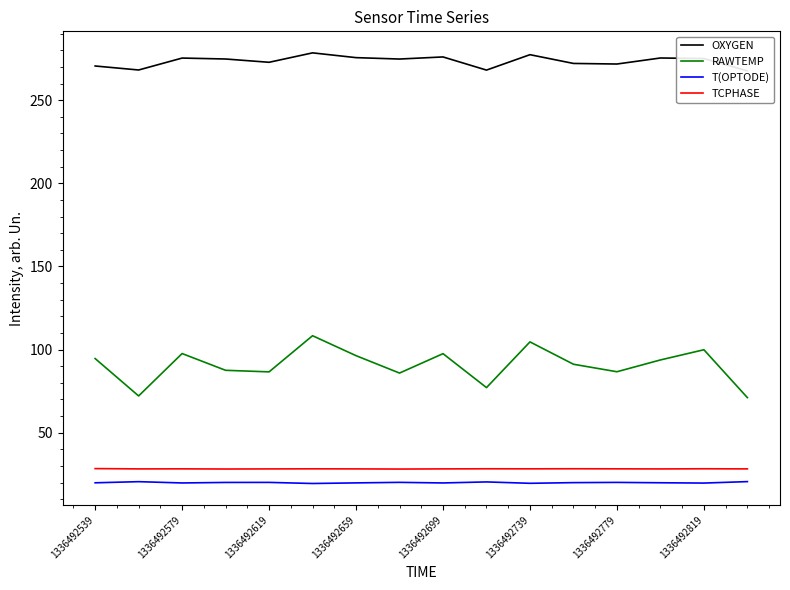

True or false: T(OPTODE) and OXYGEN cross at least once.

False